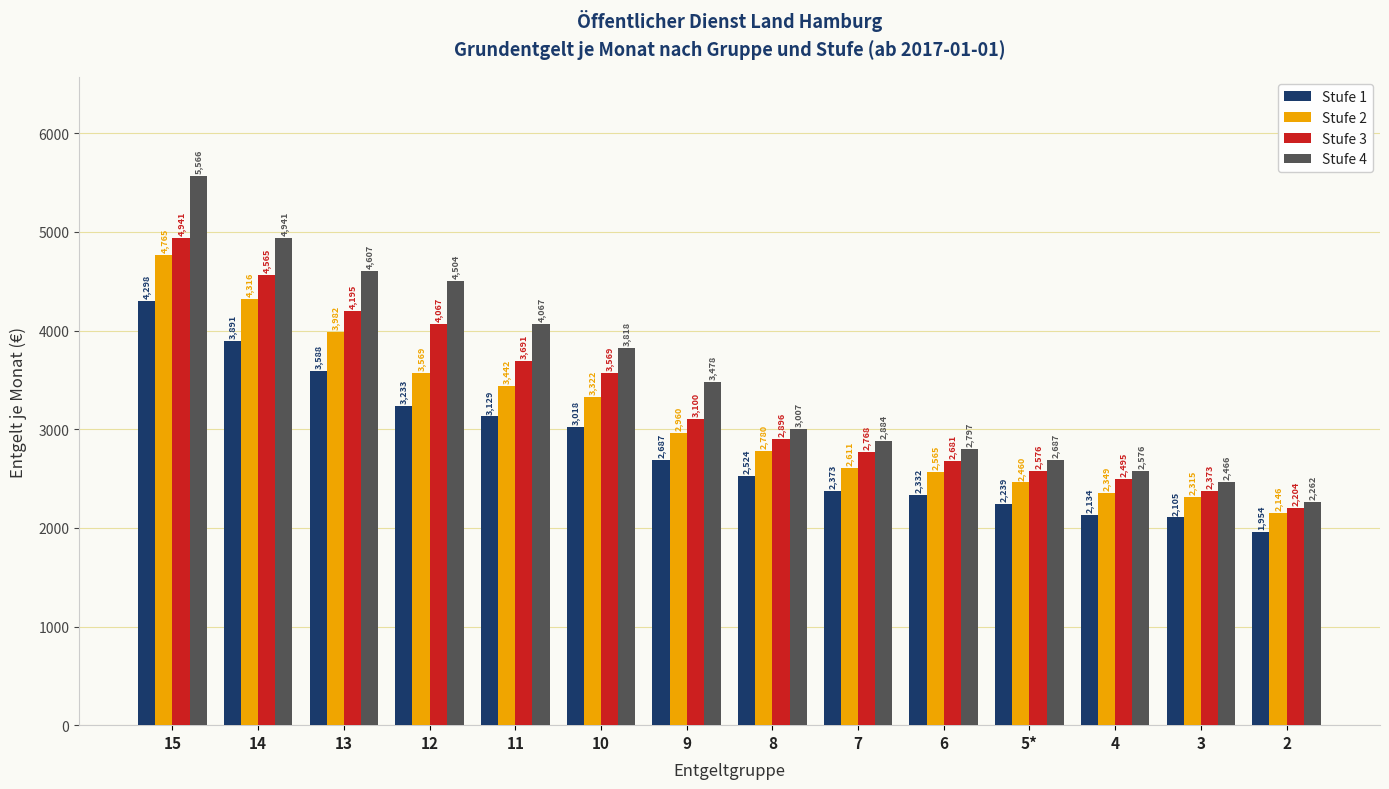

Count the number of data series in this chart.

4